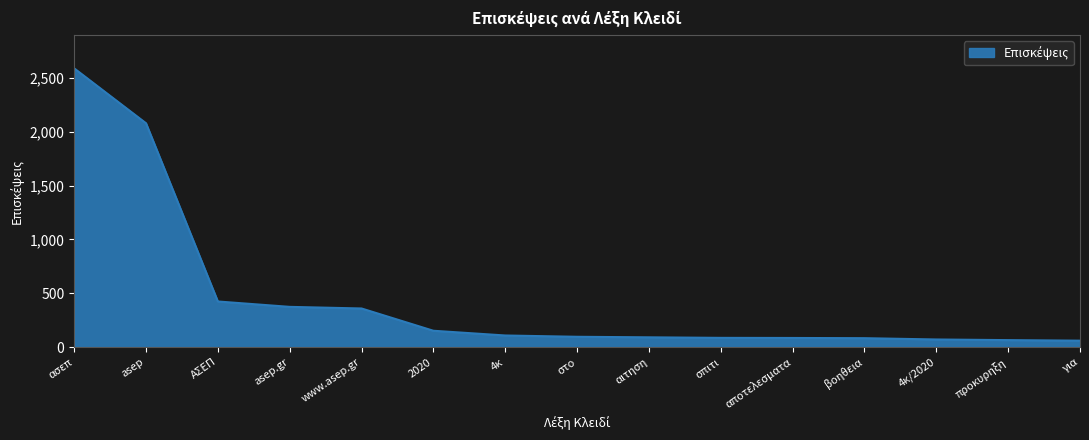

True or false: the data shows 71 at 4κ/2020.

True